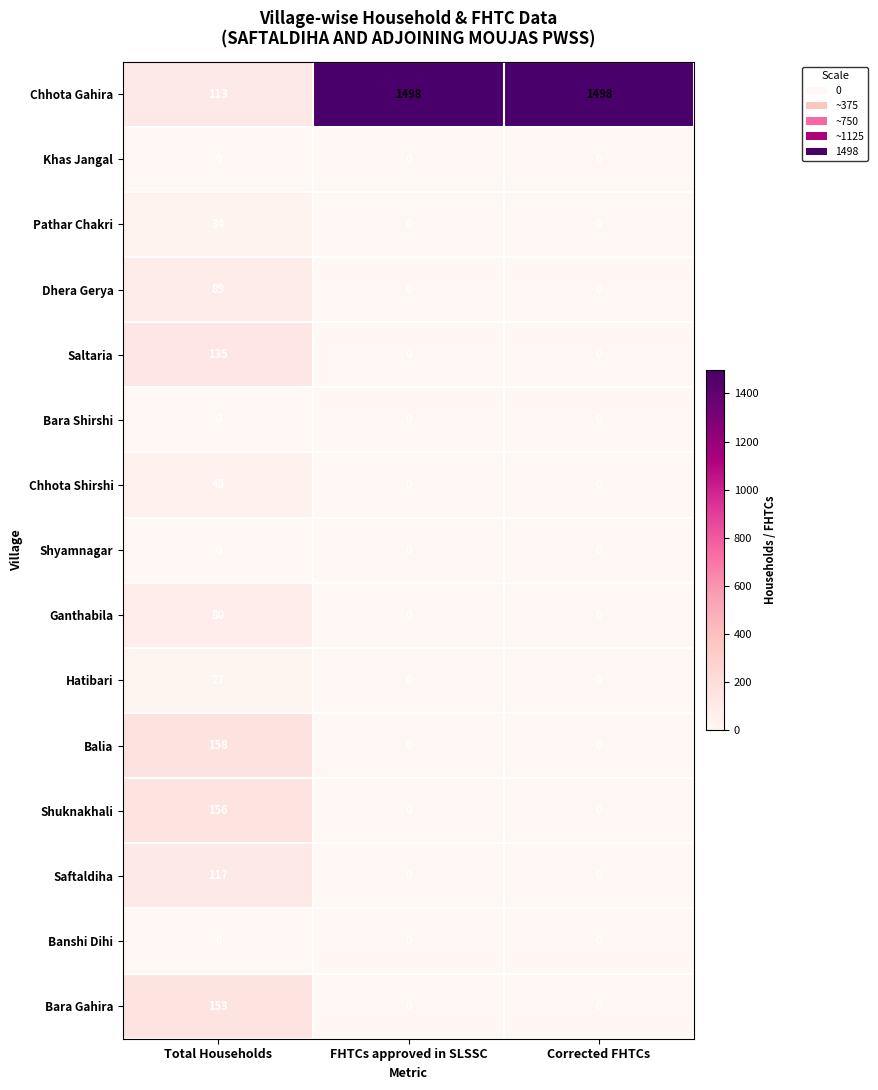

Which series has the widest spread of values?

Chhota Gahira